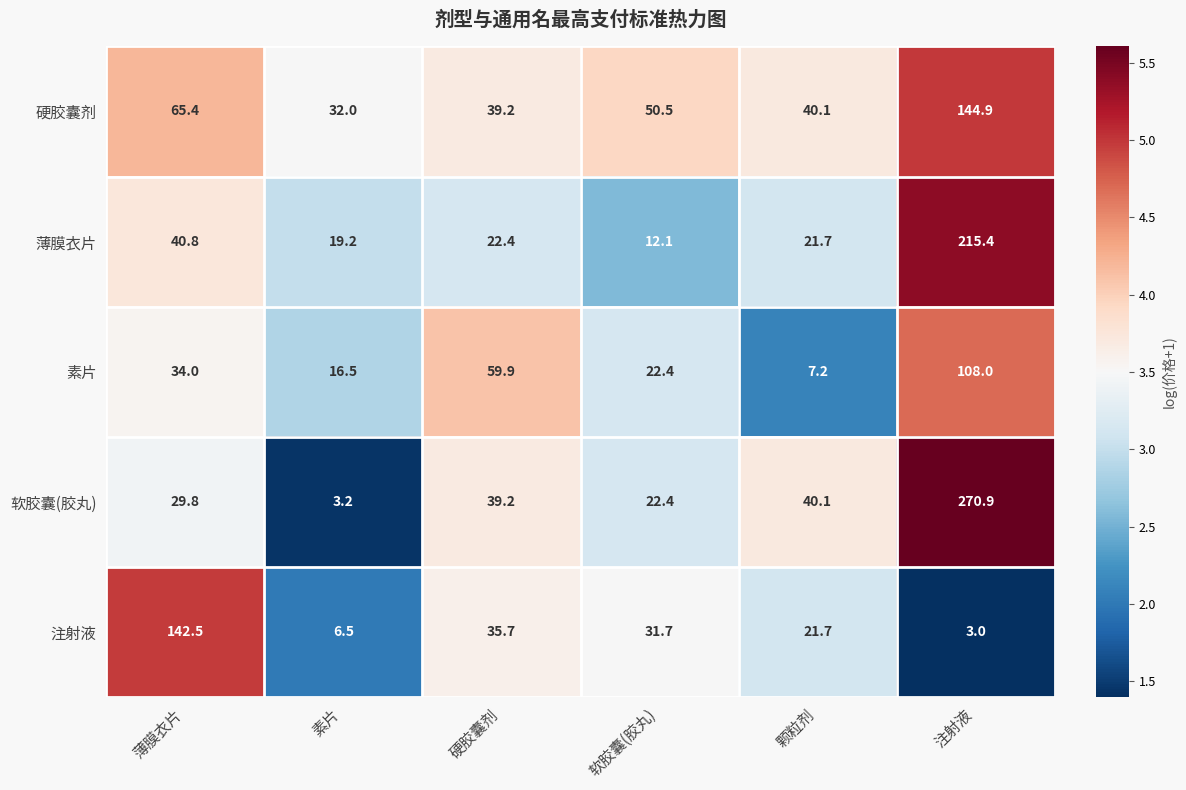

At how many categories does at least one series exceed 4?

6